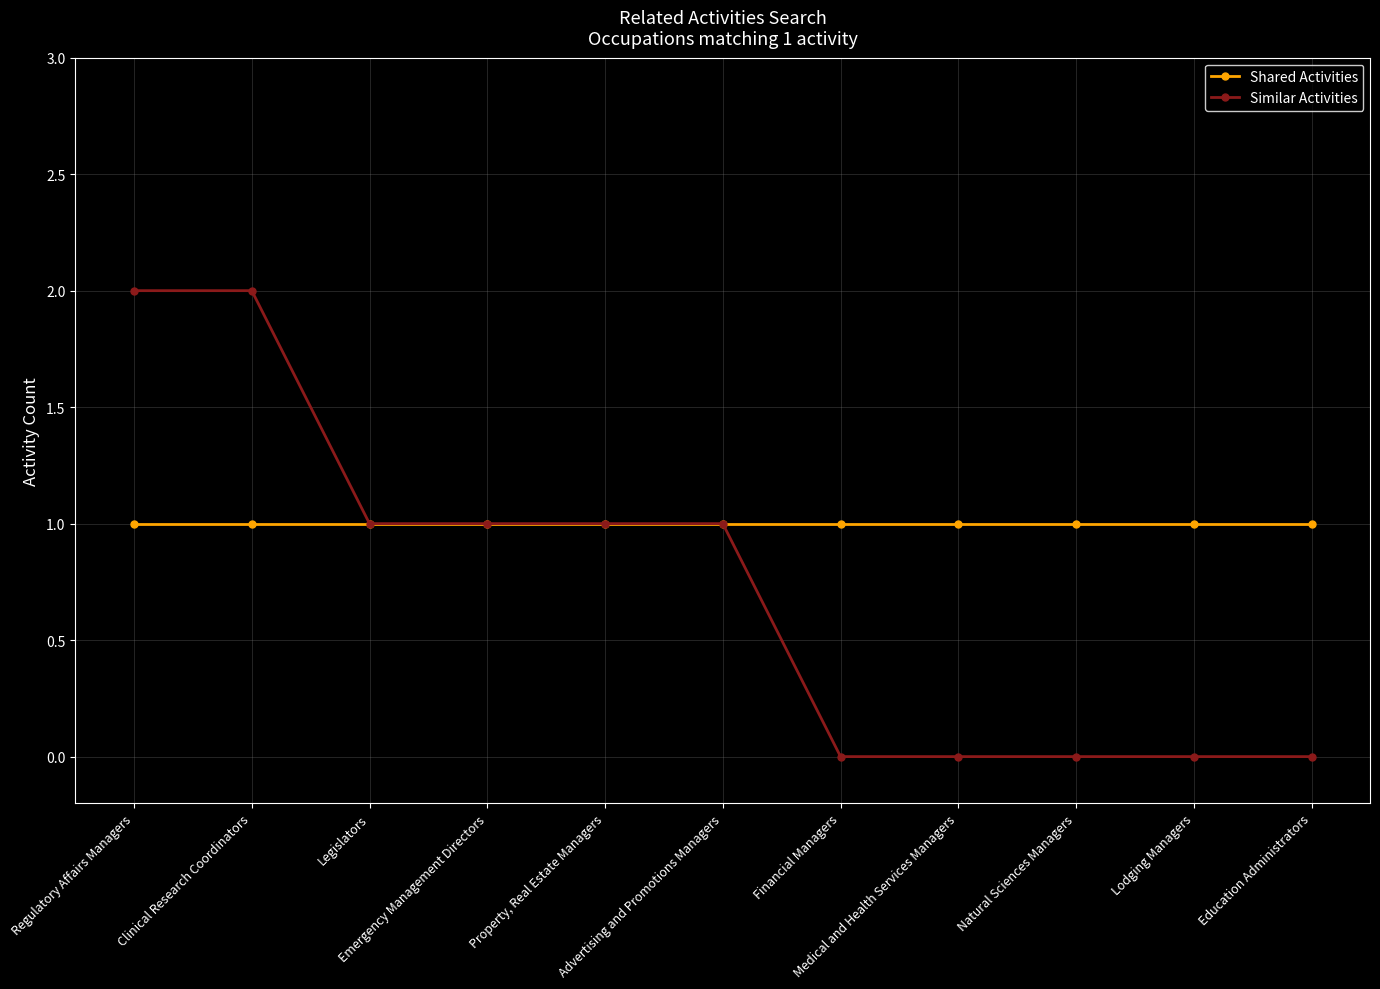

Which series has the largest total across all categories?

Shared Activities